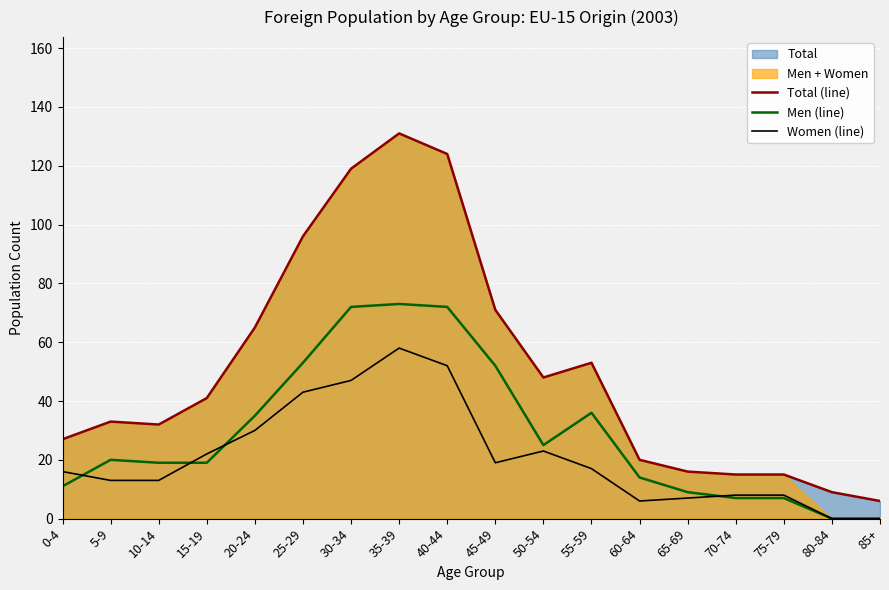

Which series has the widest spread of values?

Total (line)